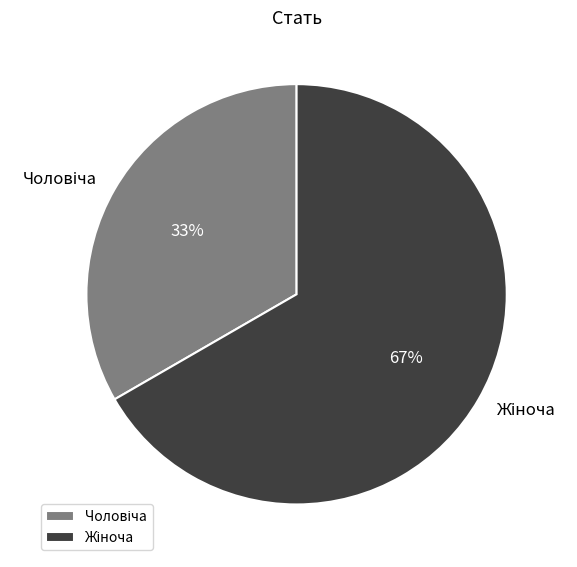

Is there any slice that represents more than half of the pie?

Yes